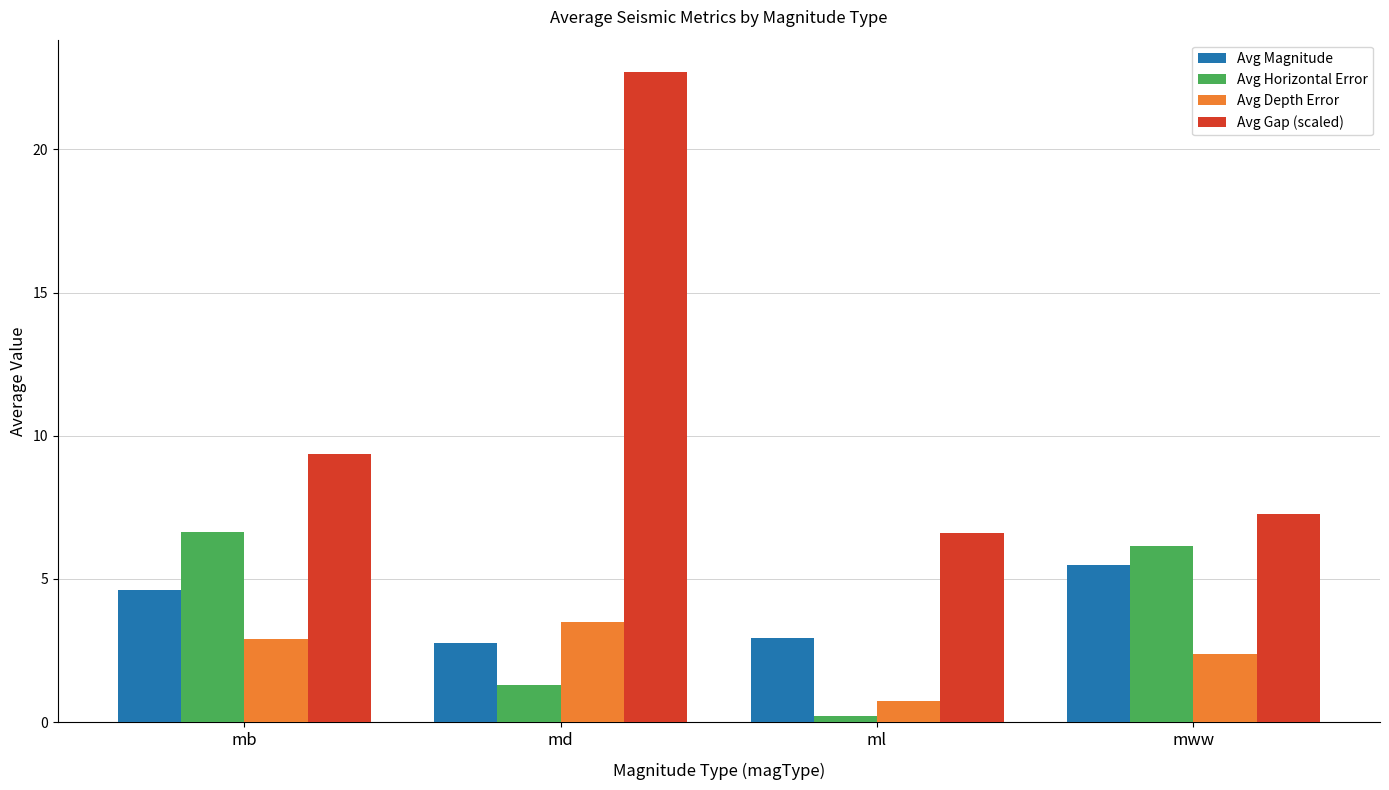

List the labels in order of Avg Magnitude value, smallest first.

md, ml, mb, mww